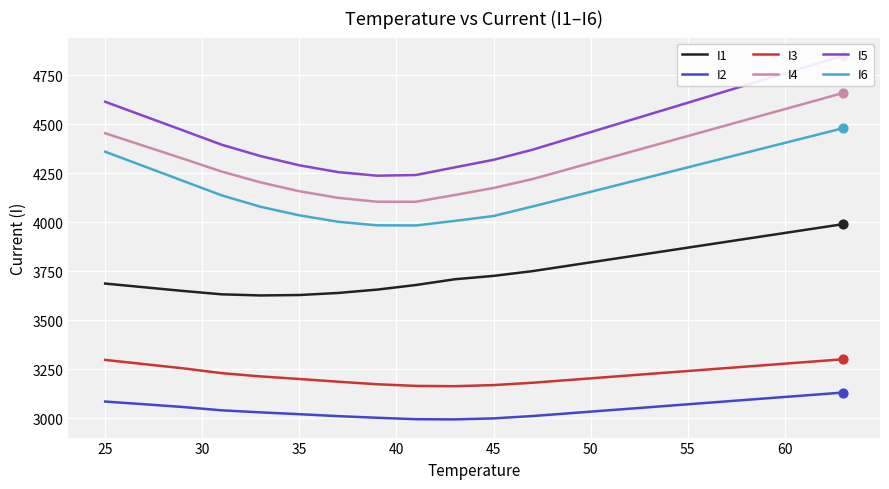

Which series has the largest total across all categories?

I5